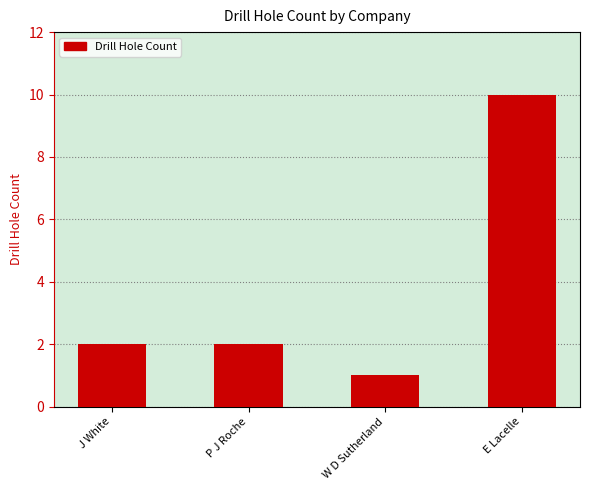

Is it true that the value at J White is 2?

True